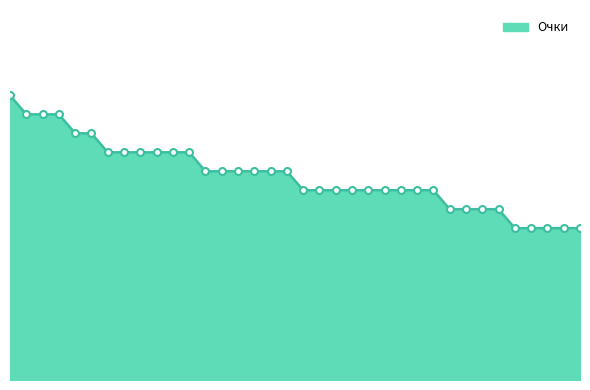

Does the chart have visible grid lines?

No